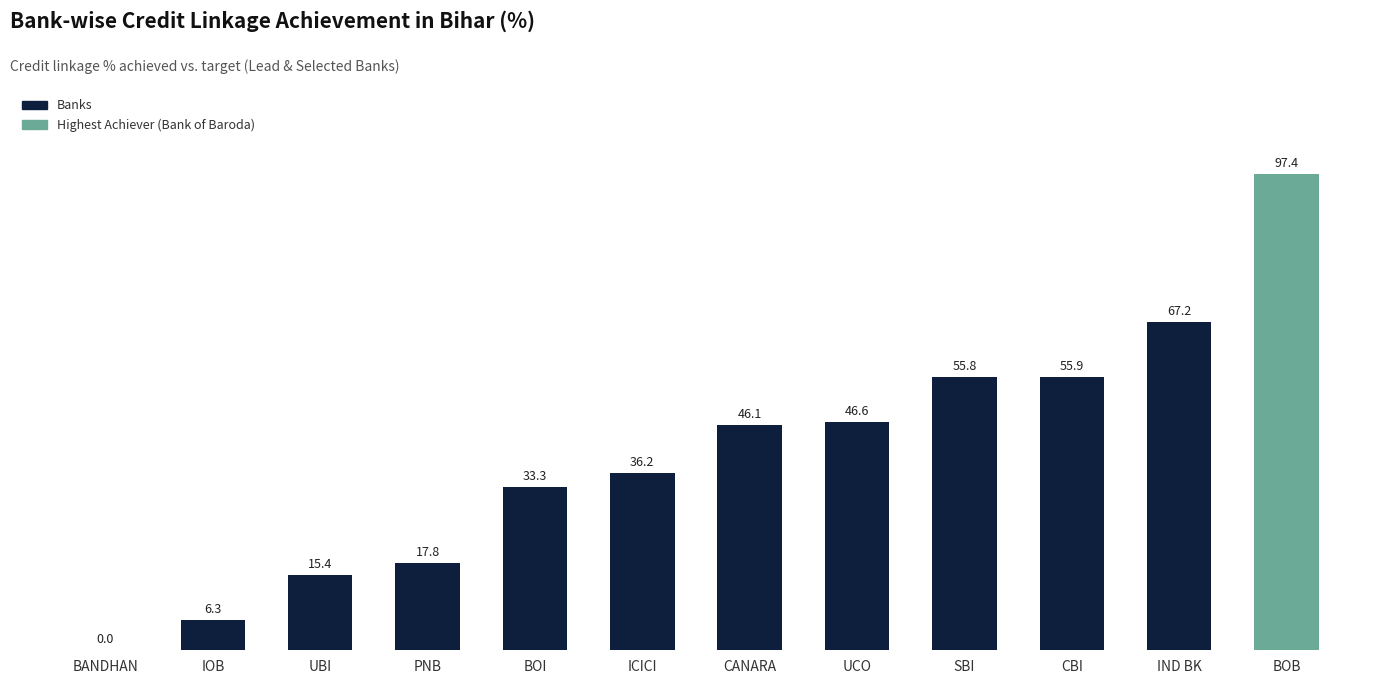

How many categories are shown in the chart?

12